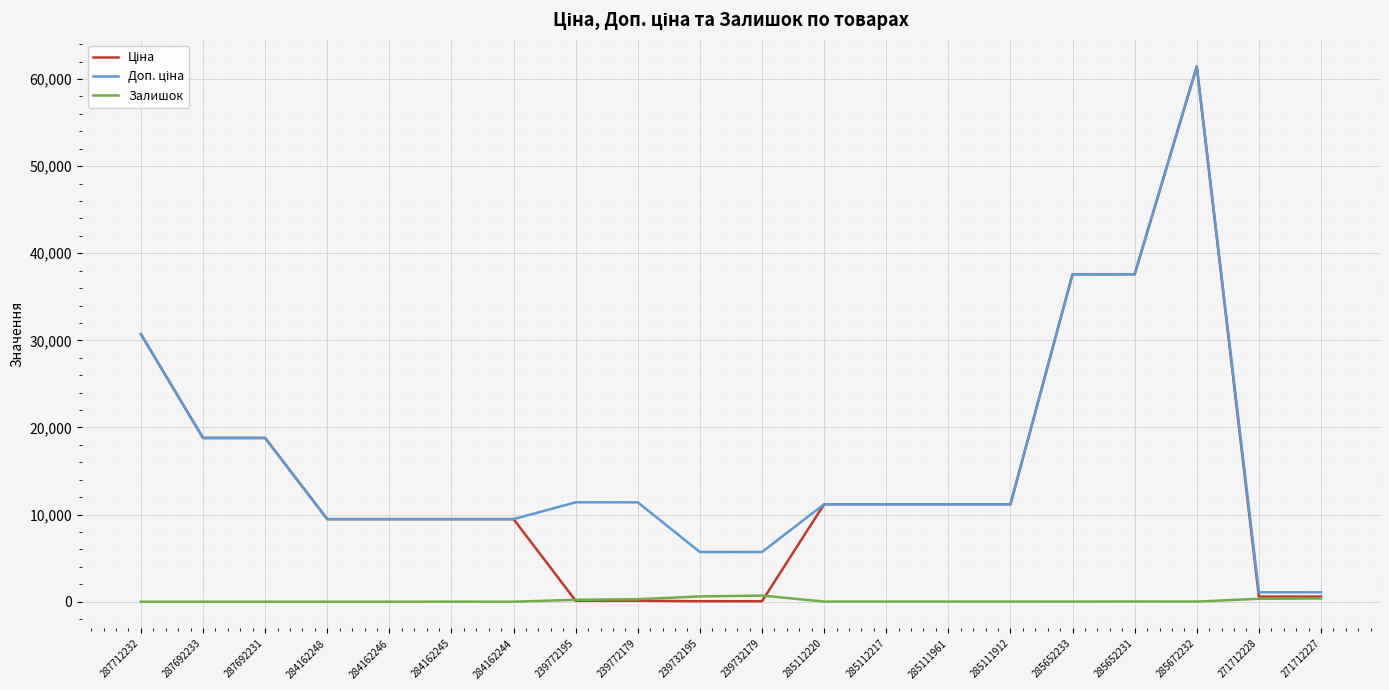

What is the greatest value displayed?

61434.3